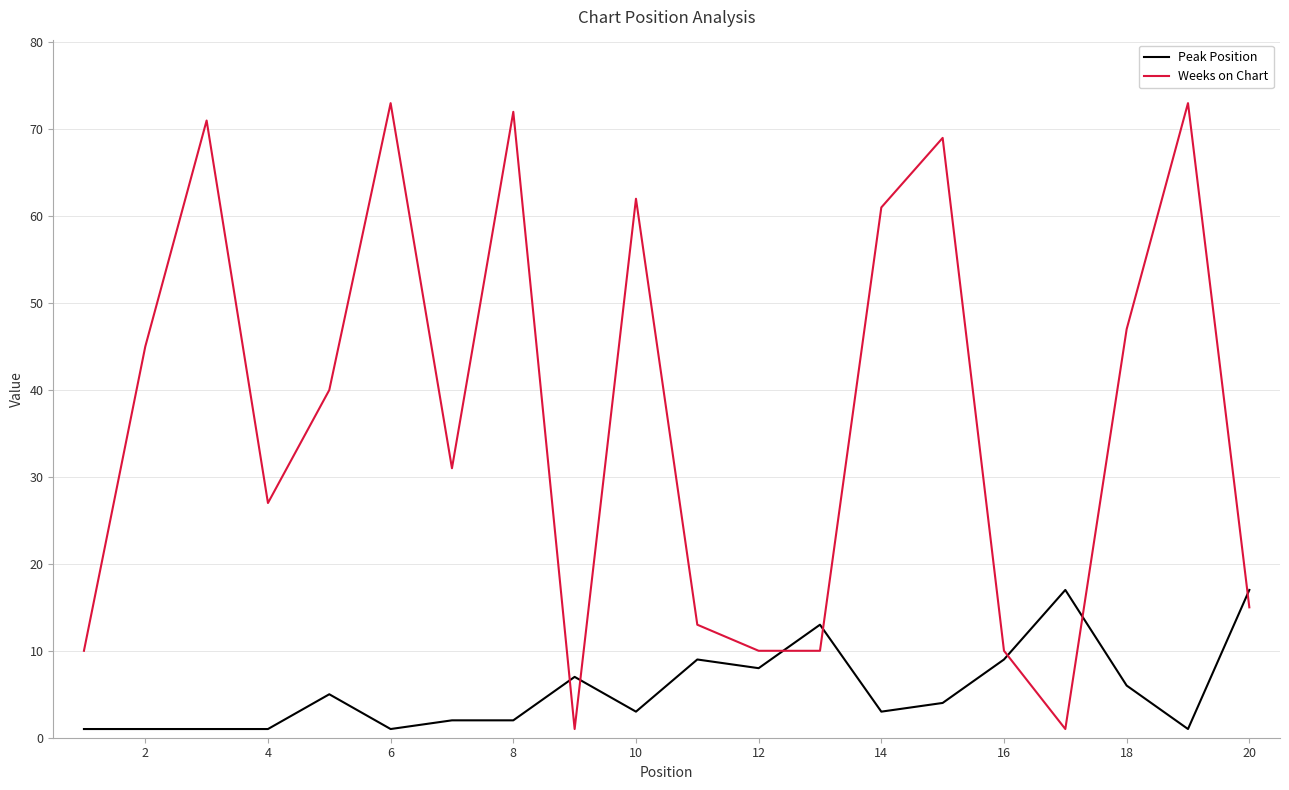

What is the difference between the maximum and minimum values in the Peak Position series?

16